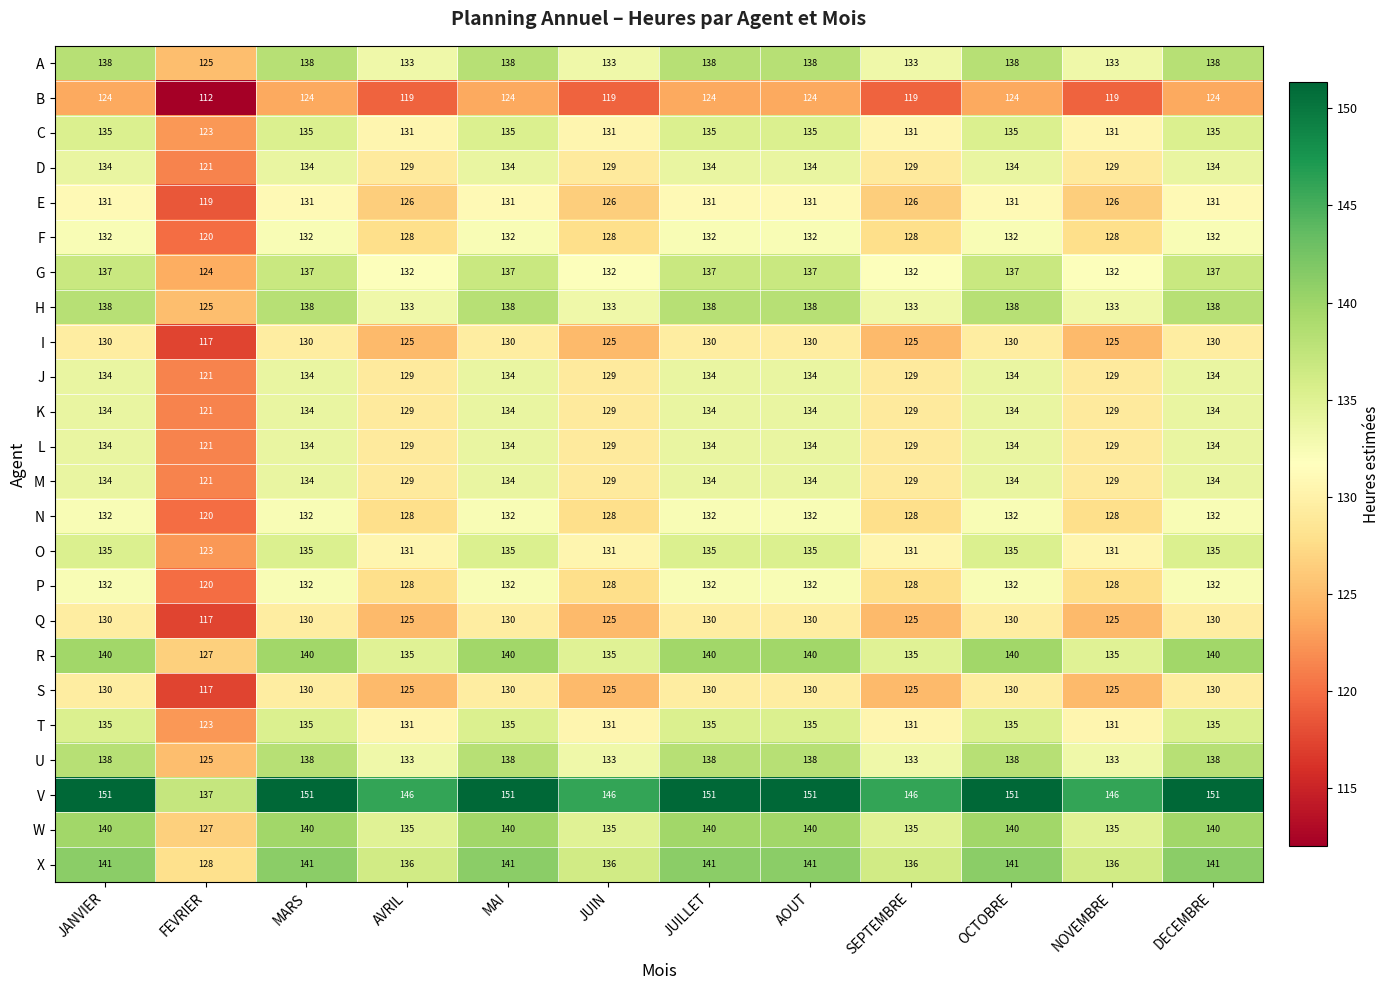

How many values in the K series are below 134?

5